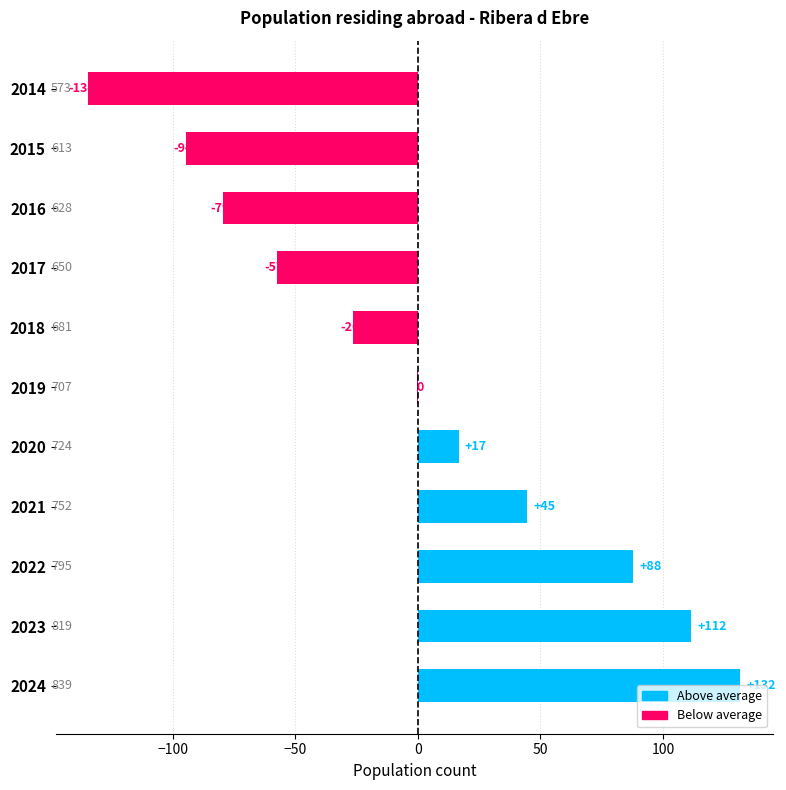

What is the minimum value shown in the chart?

-134.4